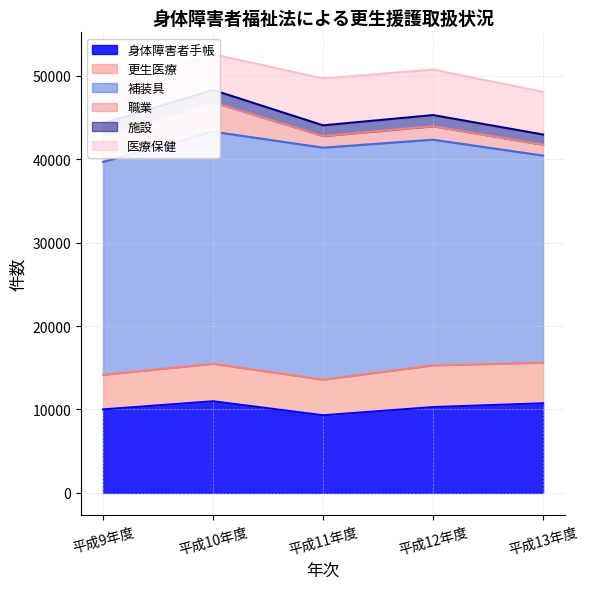

Which series has the largest total across all categories?

補装具